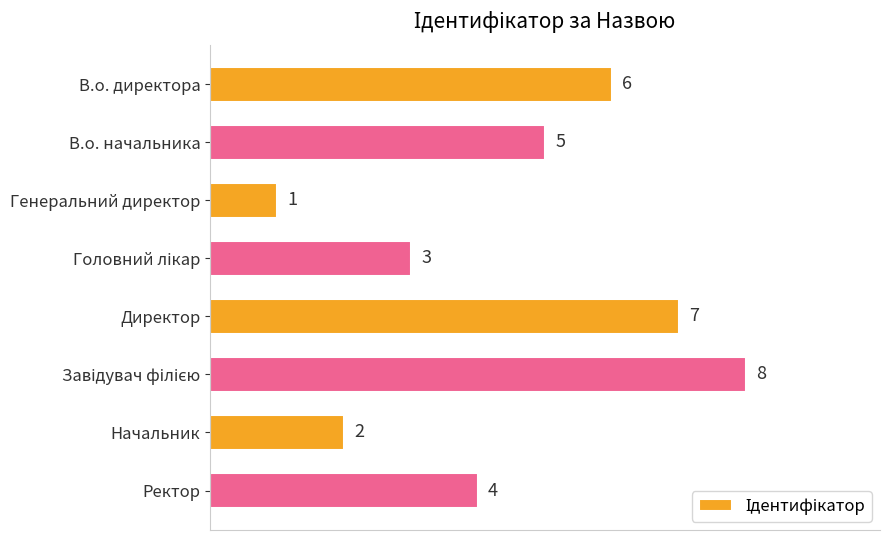

What is the label of the 2nd bar from the top?

В.о. начальника